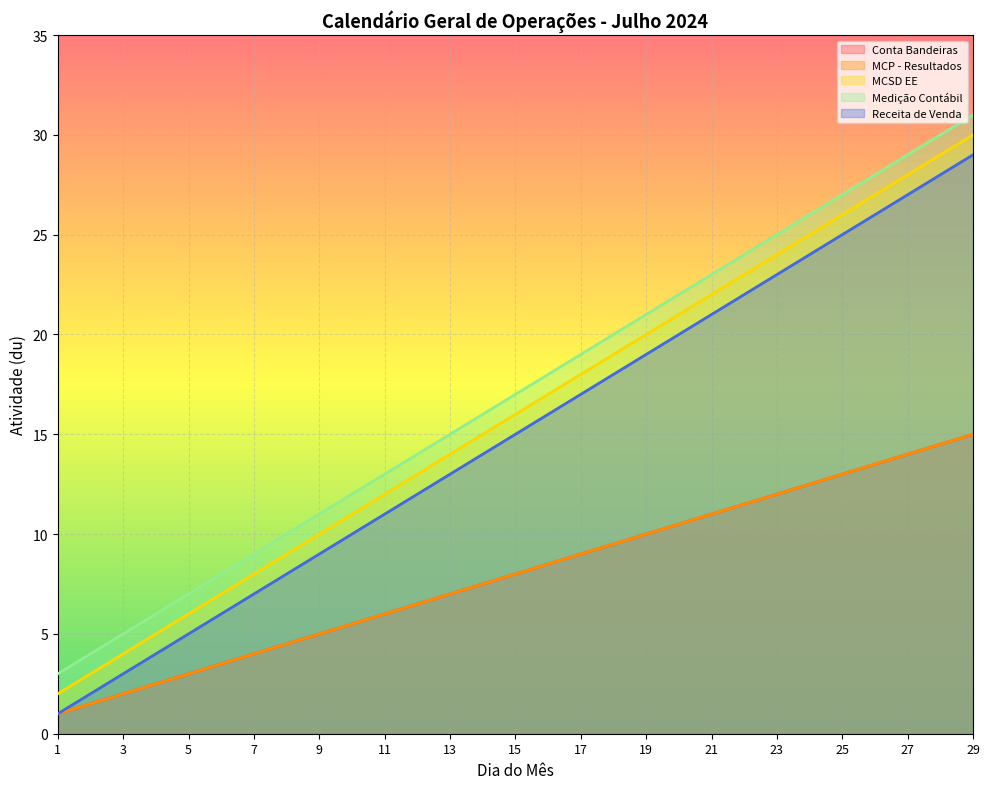

What is the difference between the highest and lowest values at 23?

13